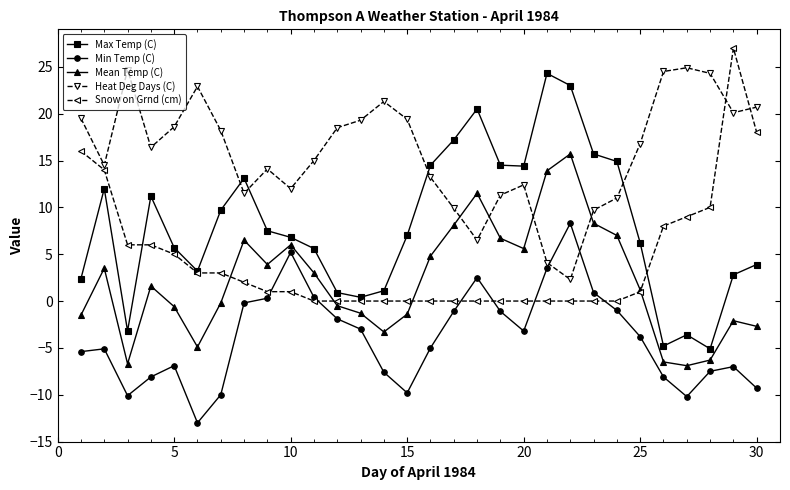

What is the maximum value for Heat Deg Days (C)?

24.9